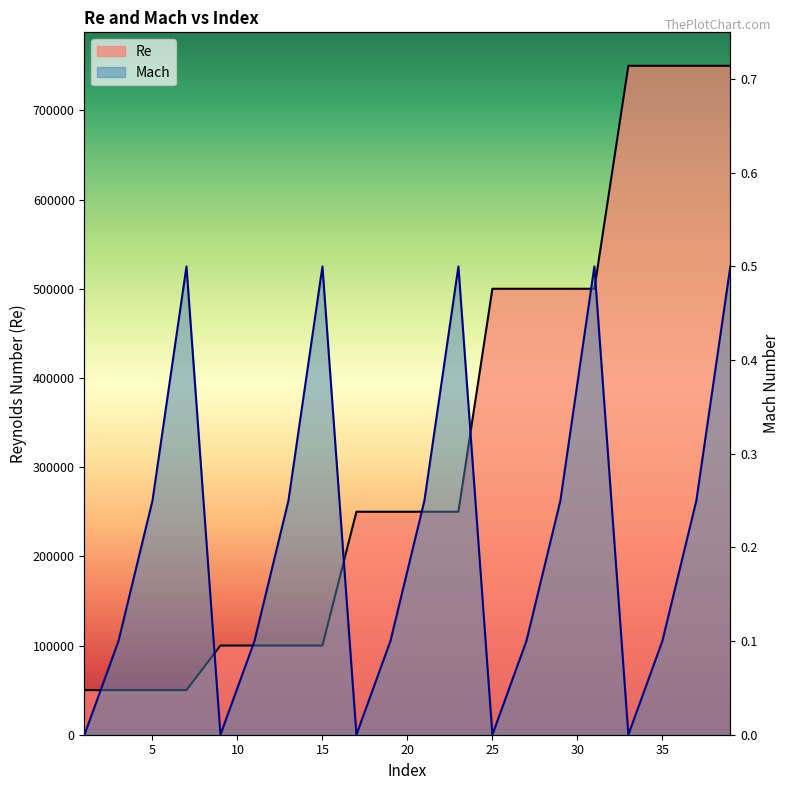

What is the sum of all Re values?

6600000.0